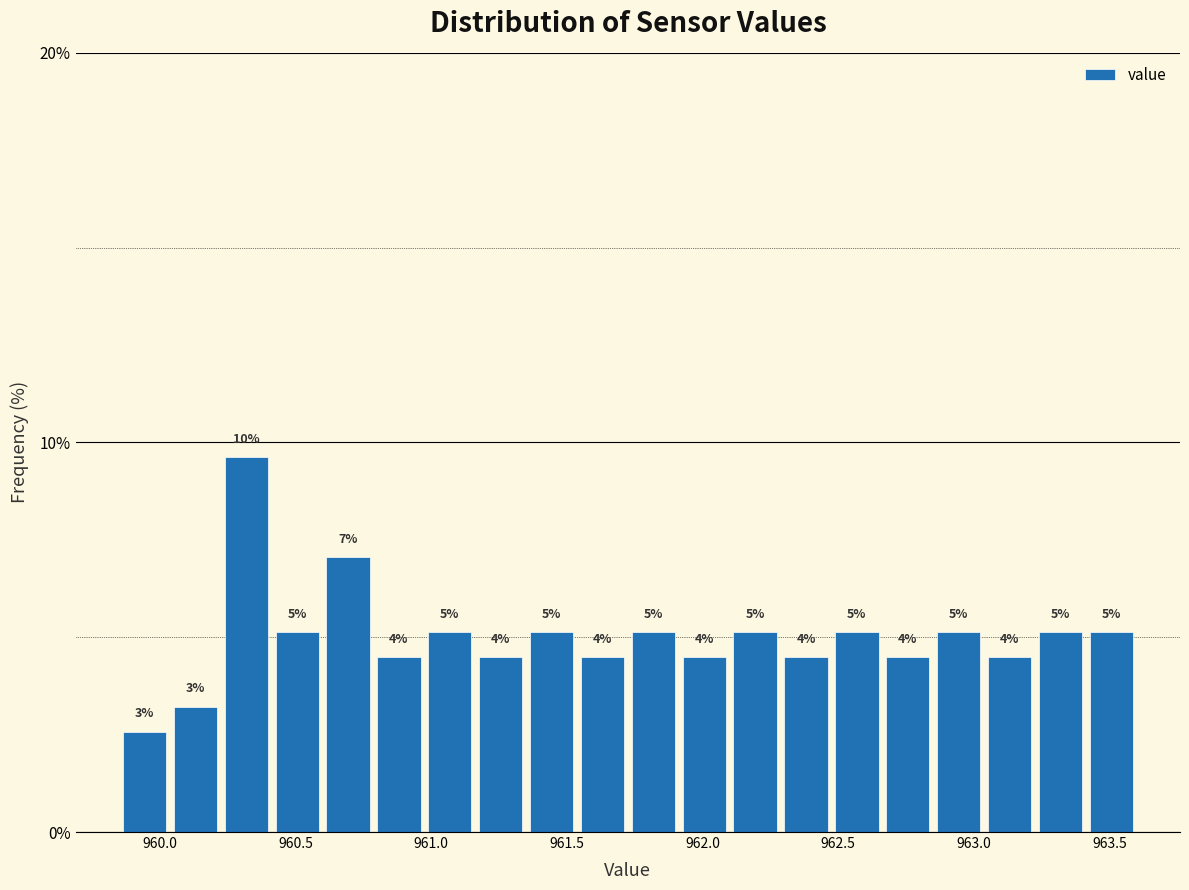

Around what value on the x-axis is the tallest bar? Give the approximate position of its centre, as read against the axis.

960.30